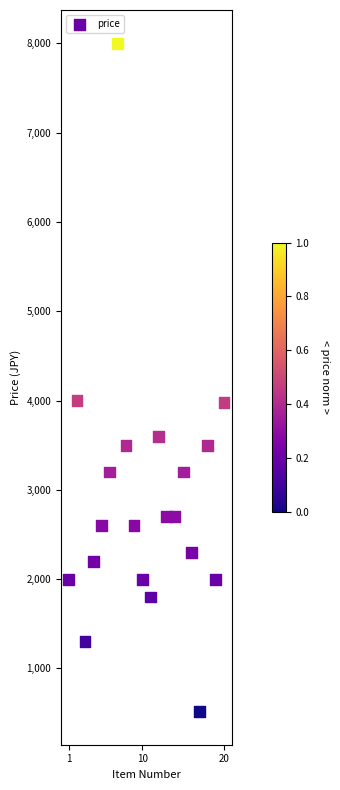

What is the range of X values (max minus min)?

19